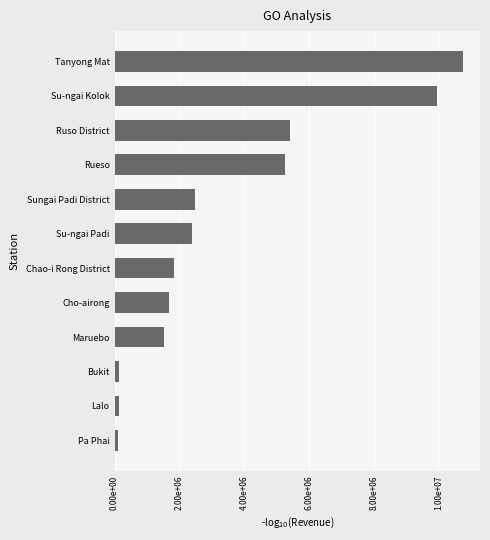

Does the chart contain stacked bars?

No